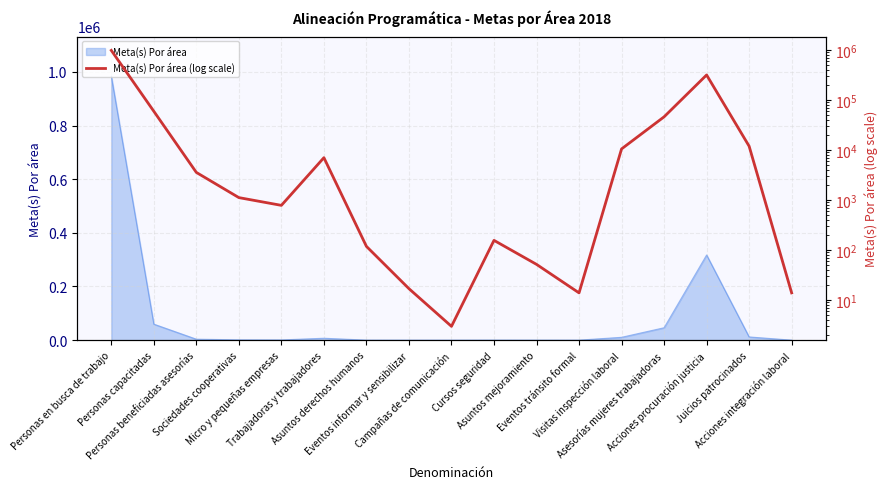

What is the change in value from Sociedades cooperativas to Campañas de comunicación?

-1120